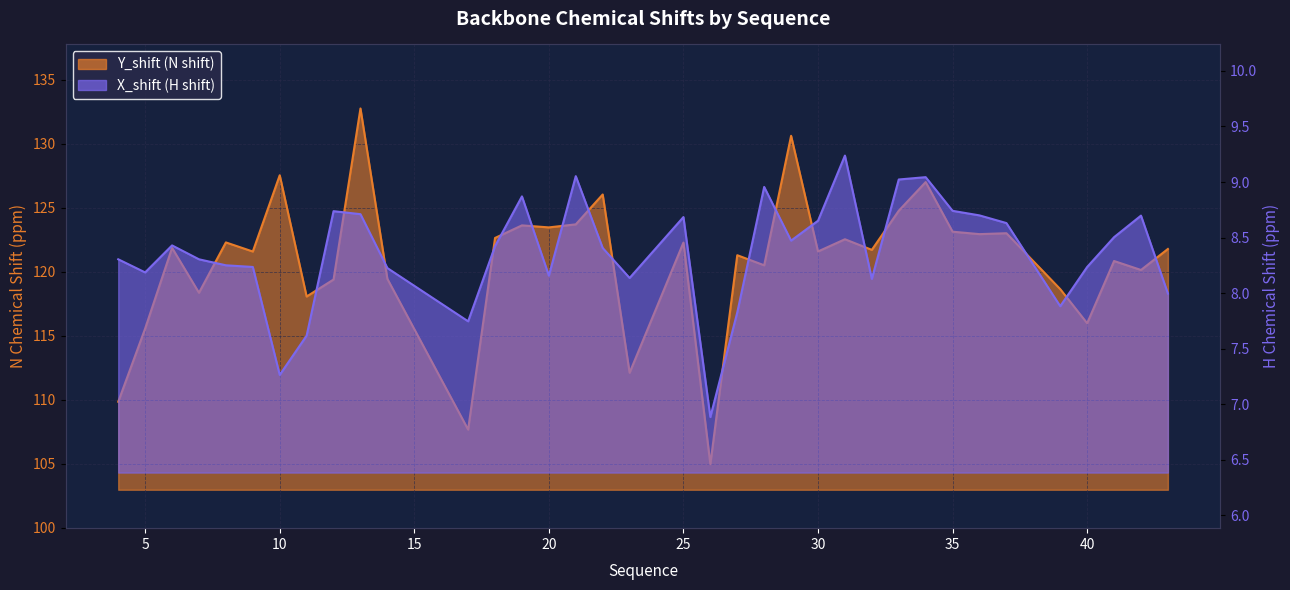

What is the average value of the Y_shift series?

120.8